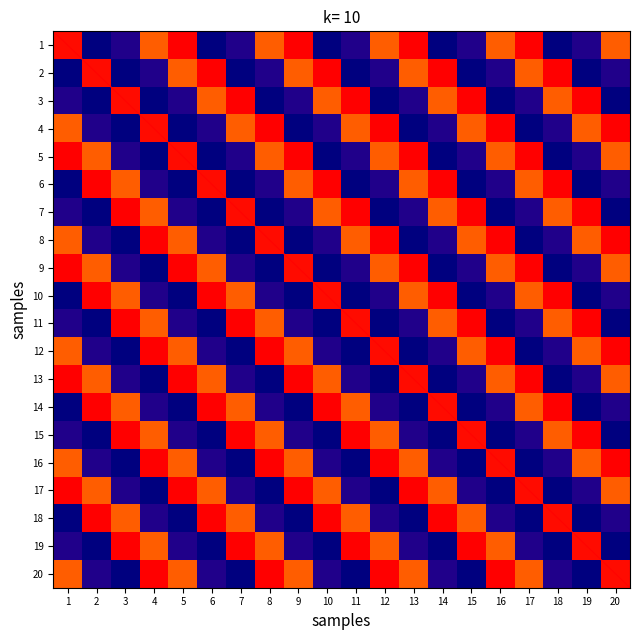

Which label corresponds to the smallest value in the chart?

2